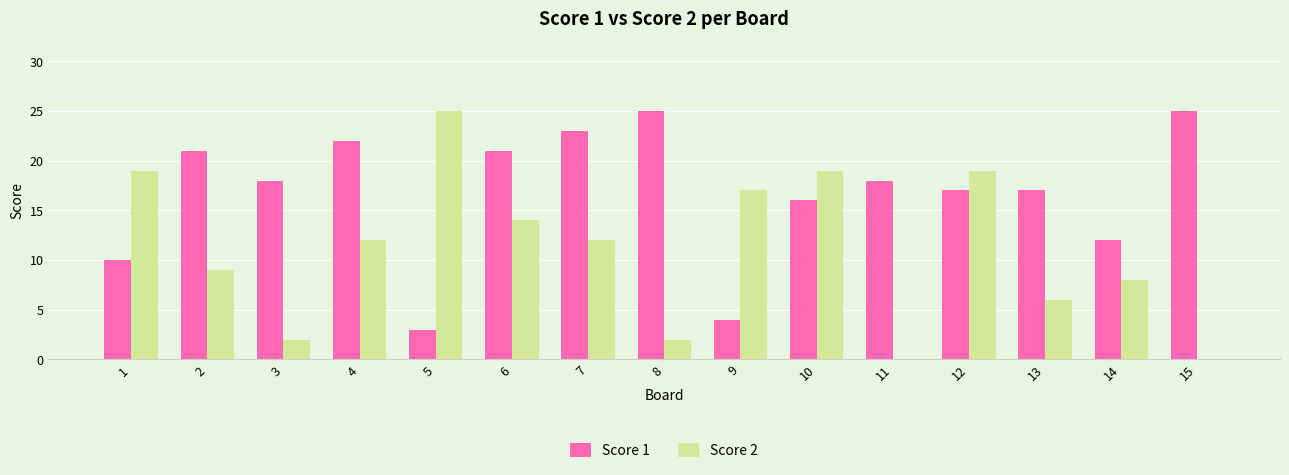

The Score 2 series shows 27 at 1. True or false?

False